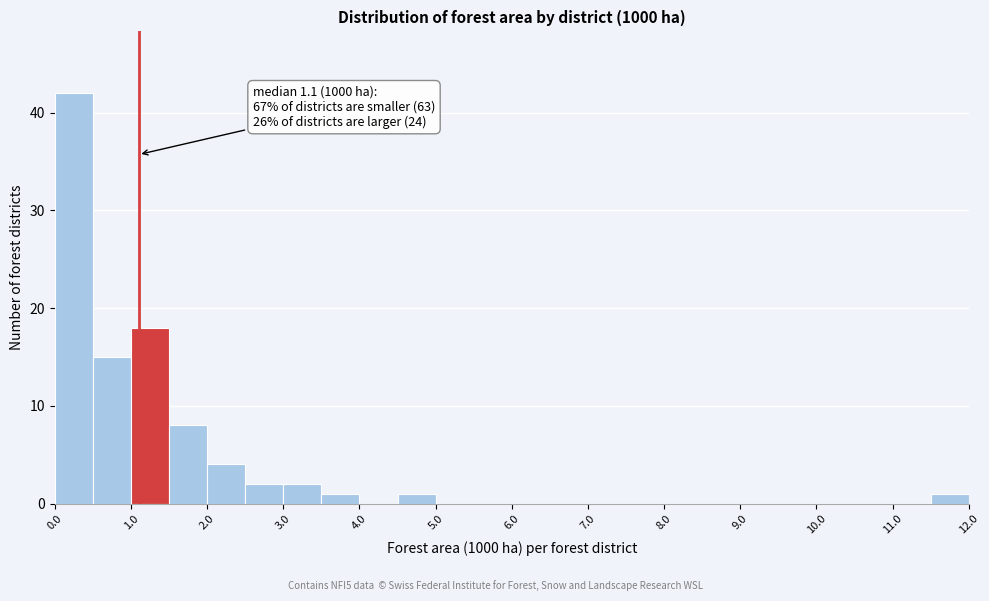

Over which range of the x-axis is the bar tallest?

0.0 to 0.5